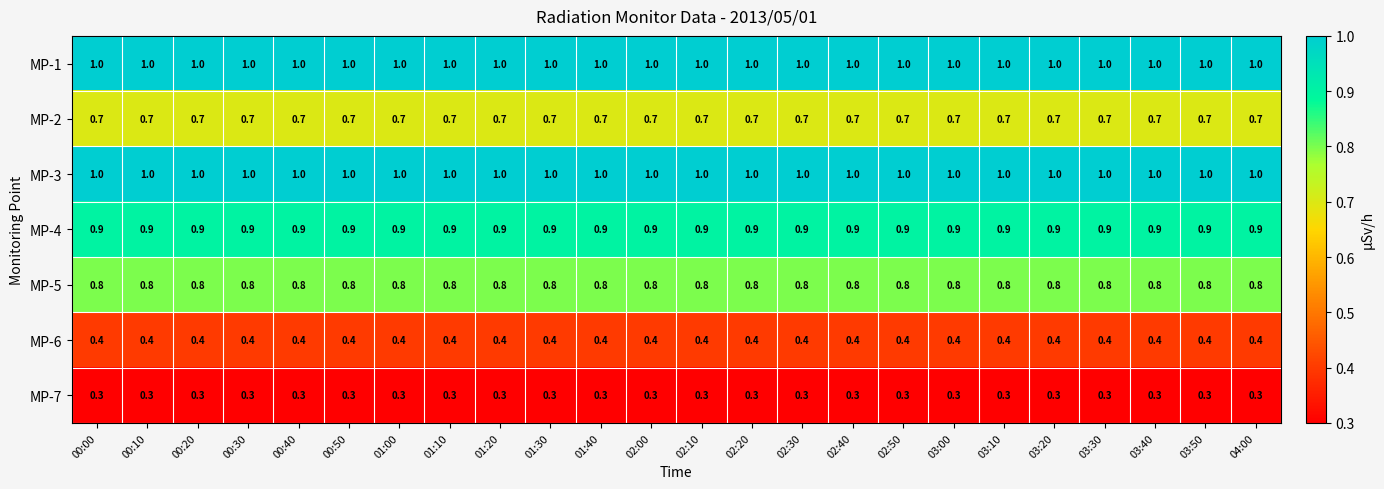

What is the smallest value displayed?

0.3